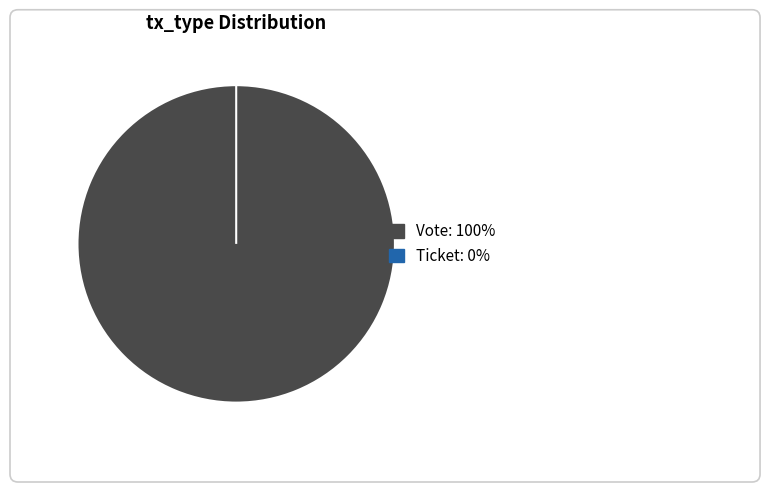

Between Vote (io_index=1) and Ticket (io_index=0), which is larger?

Vote (io_index=1)